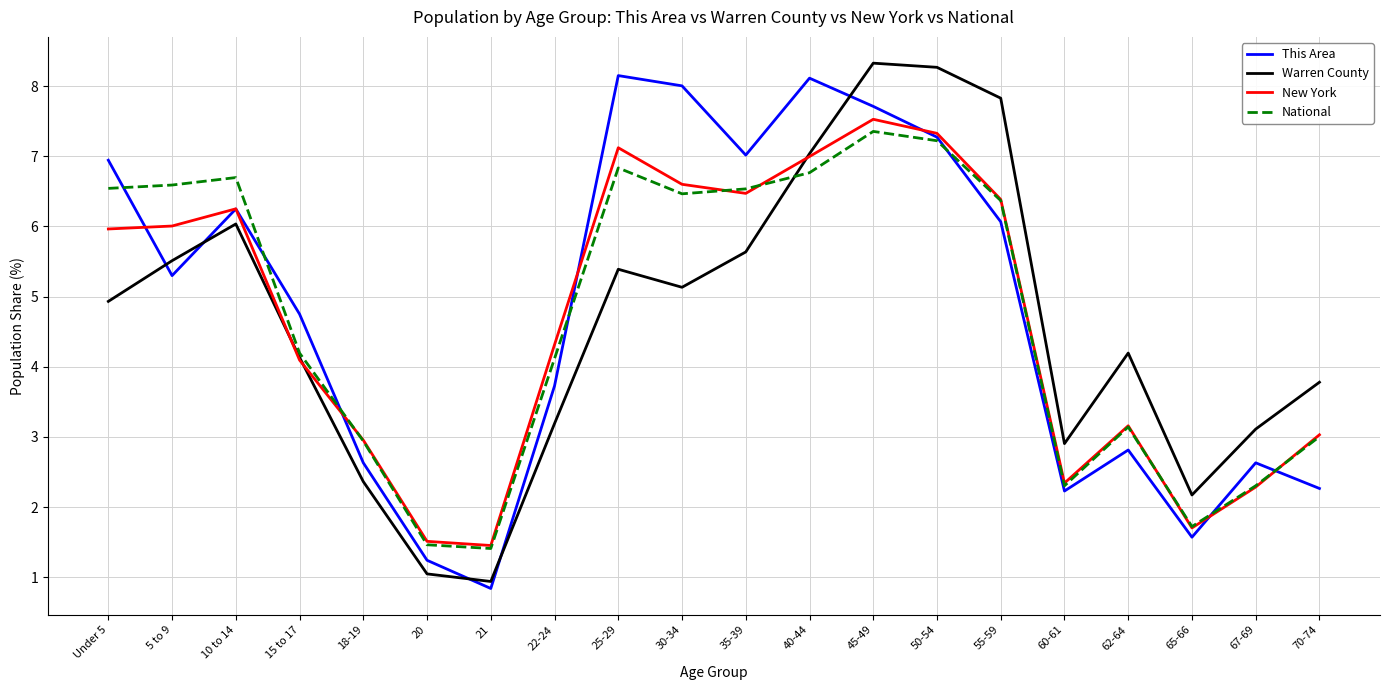

Is it true that New York equals 6.4 at 55-59?

True